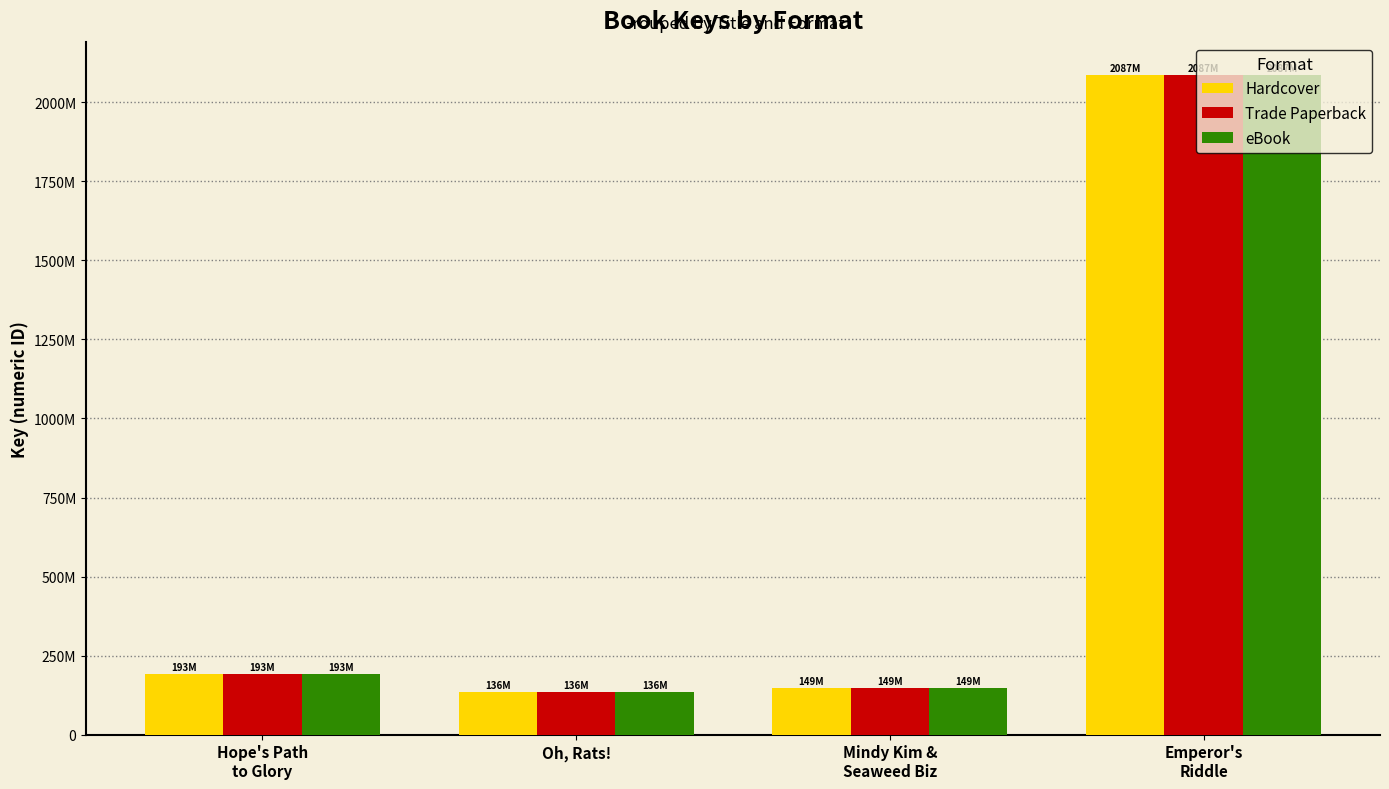

Are the bars horizontal?

No